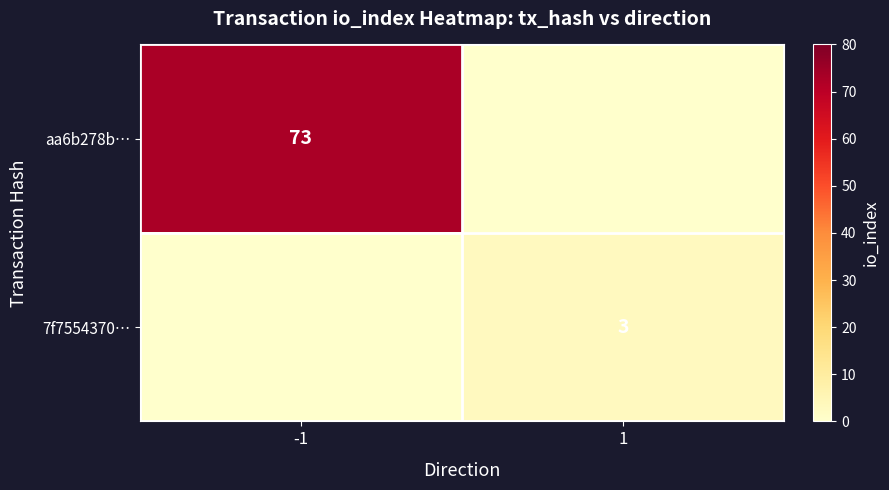

True or false: aa6b278b… has a value of 107 at -1.

False